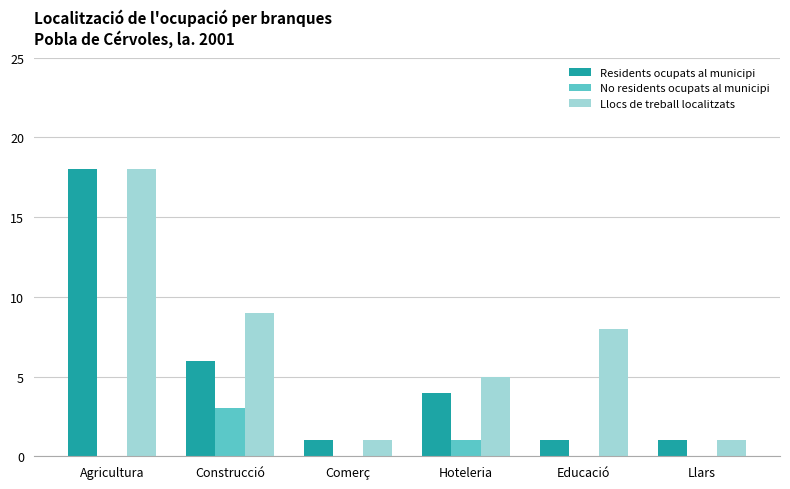

What are all the series names shown in the legend?

Residents ocupats al municipi, No residents ocupats al municipi, Llocs de treball localitzats